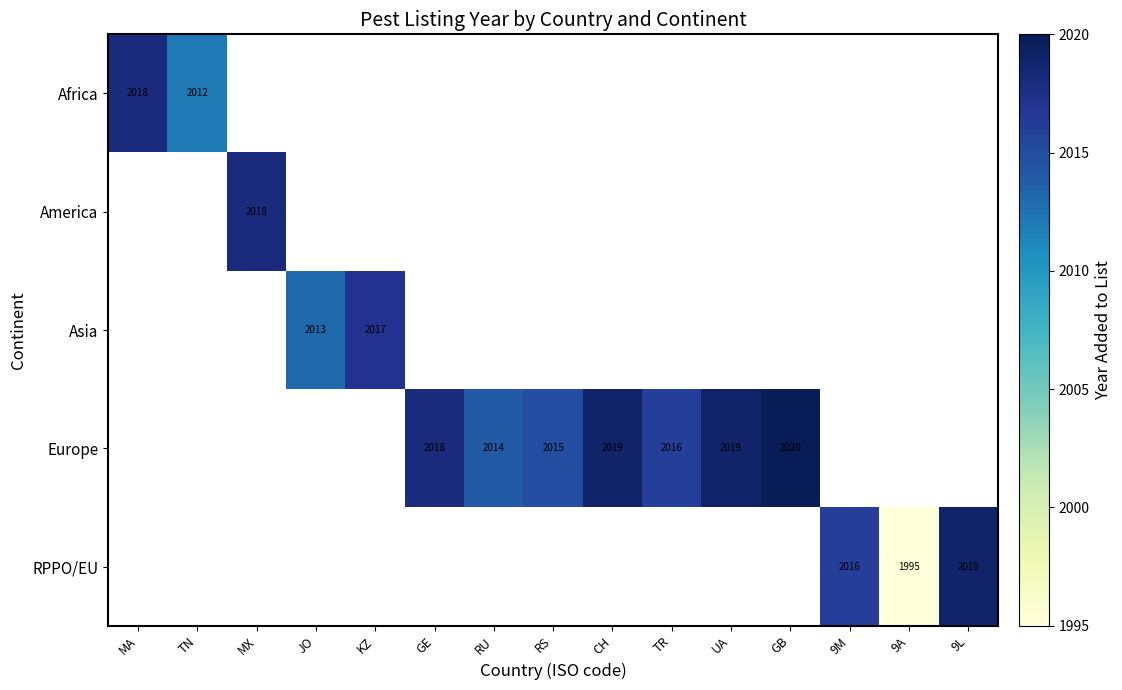

What is the difference between the Europe values at RS and GE?

3